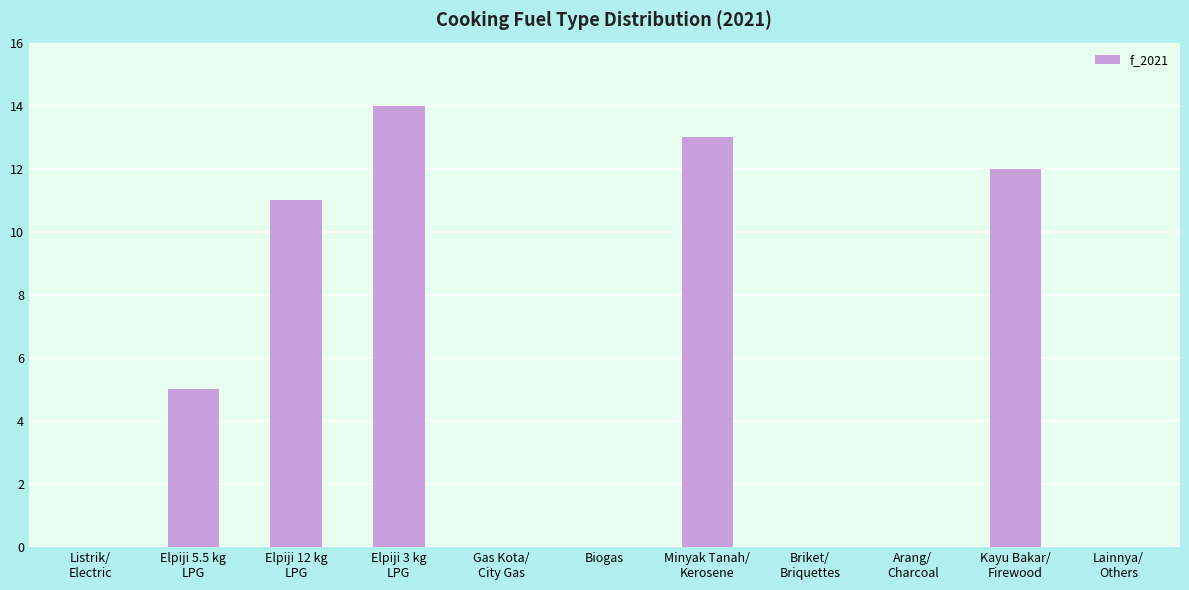

How many distinct data groups are displayed?

1